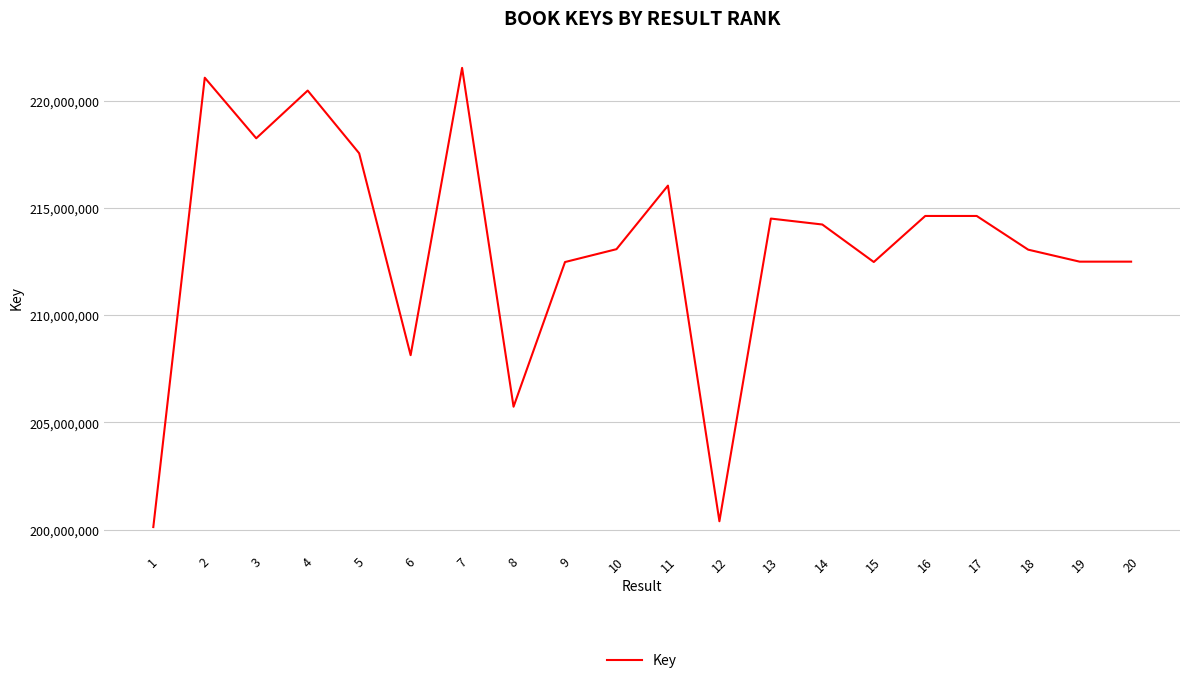

The chart shows a value of 205732775 at 8. True or false?

True